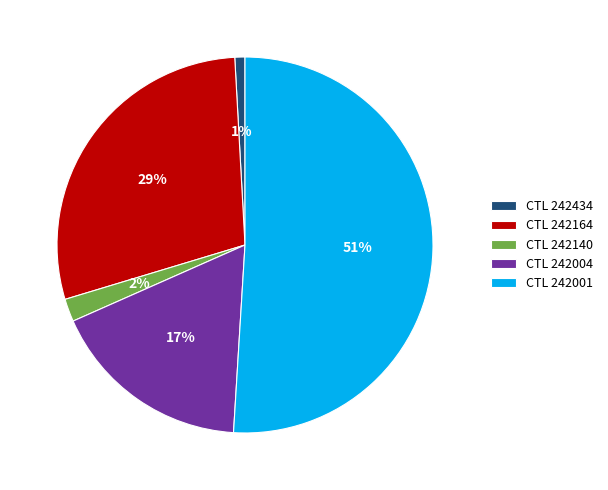

Do CTL 242434 and CTL 242164 together represent more than half of the pie?

No